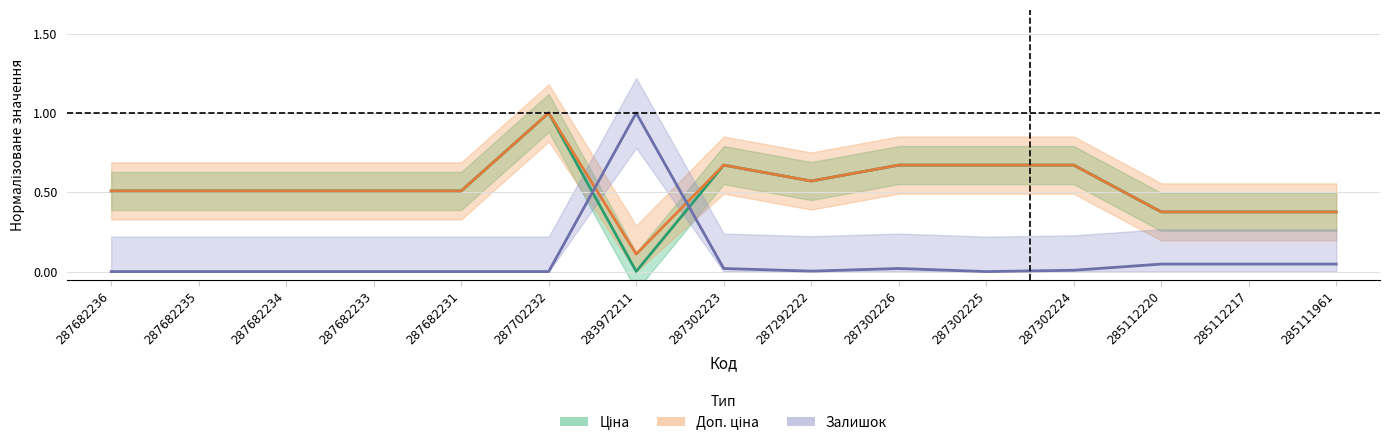

Between 287682236 and 283972211, which is larger?

287682236